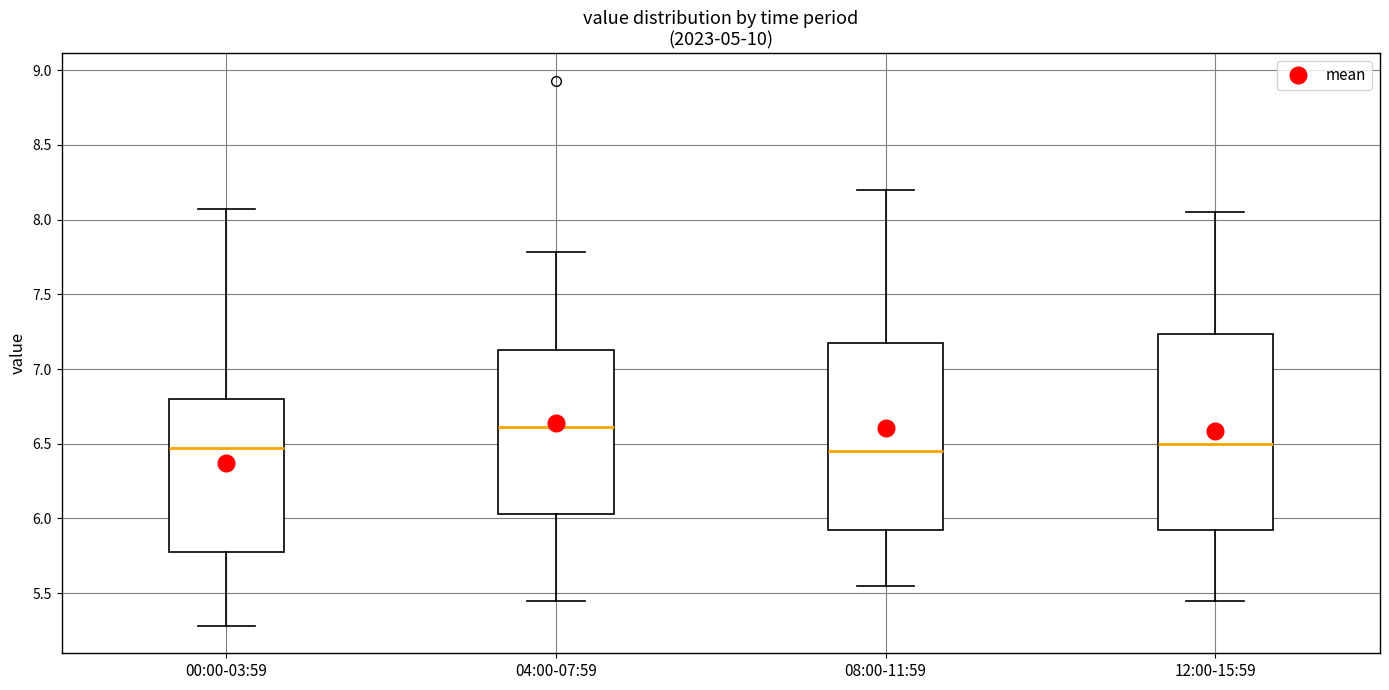

Which box is the tallest, from its lower edge to its upper edge?

12:00-15:59